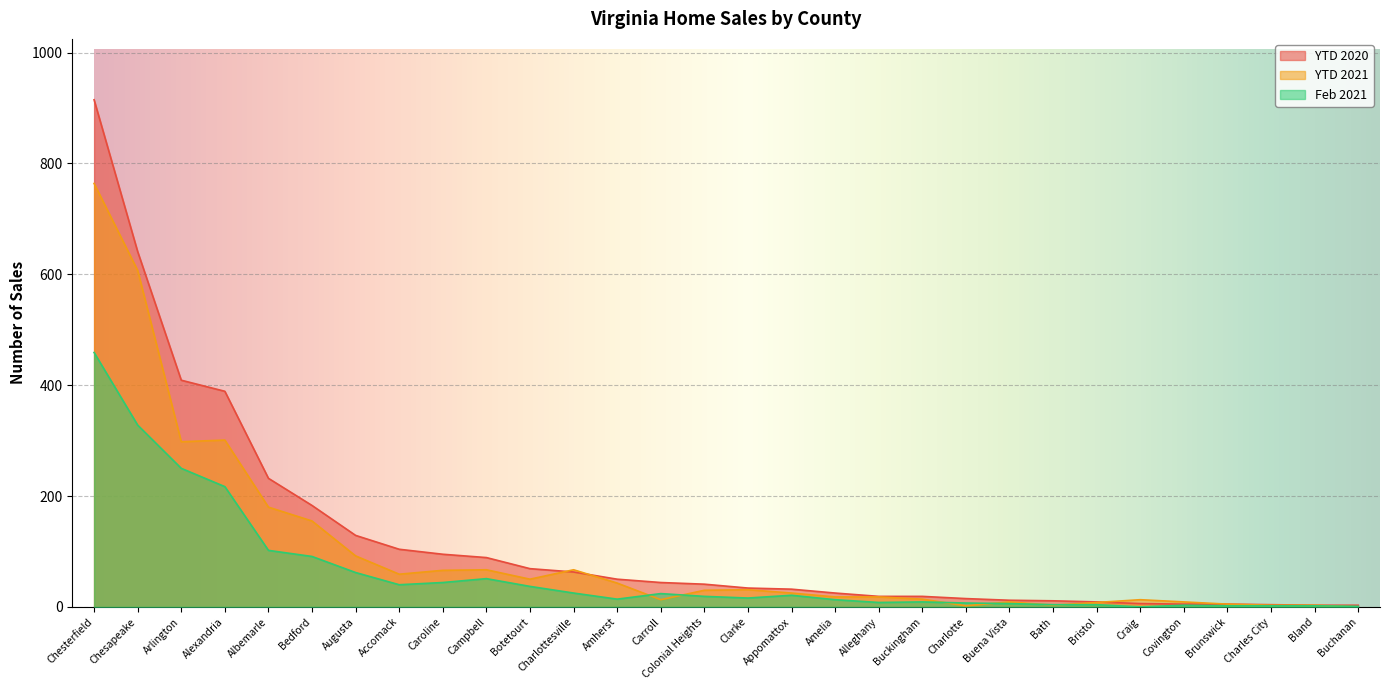

True or false: YTD 2021 and YTD 2020 intersect in this chart.

True